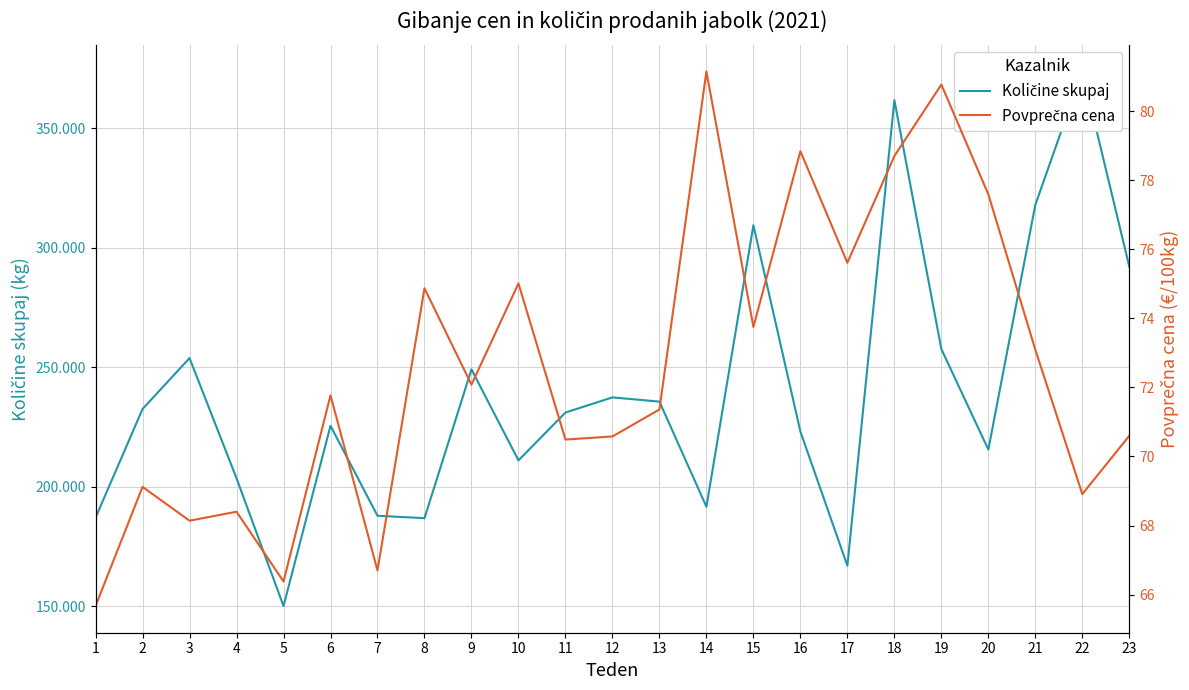

Which category has the lowest value in the Povprečna cena series?

1